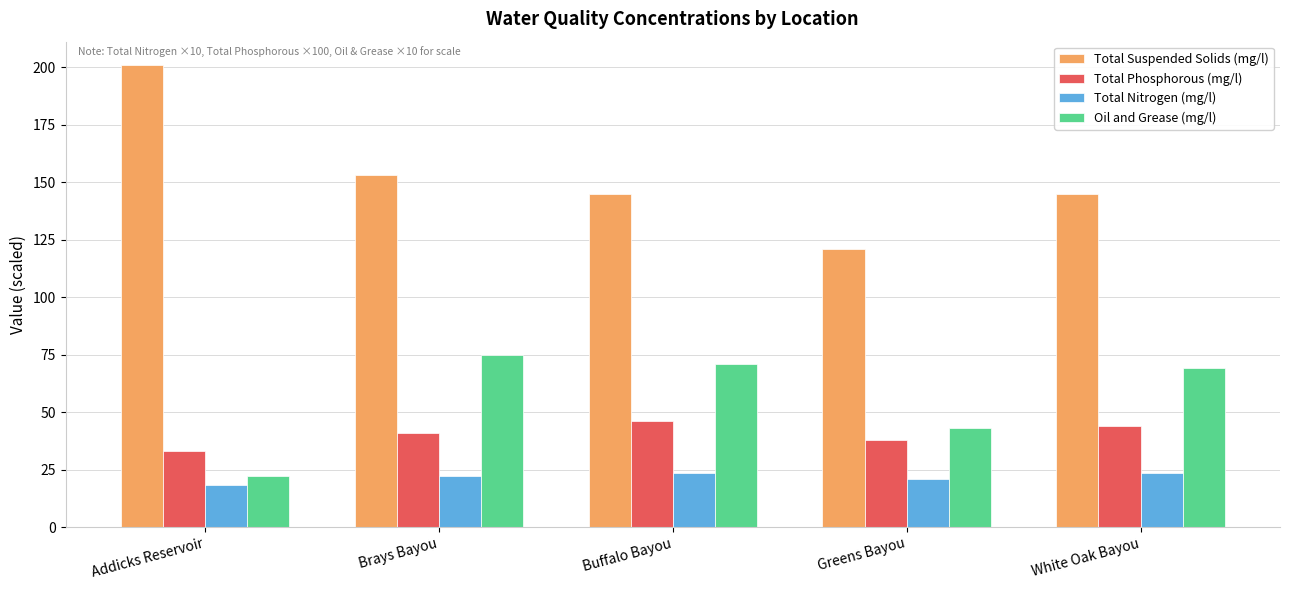

The Total Nitrogen (mg/l) series shows 41.4 at White Oak Bayou. True or false?

False